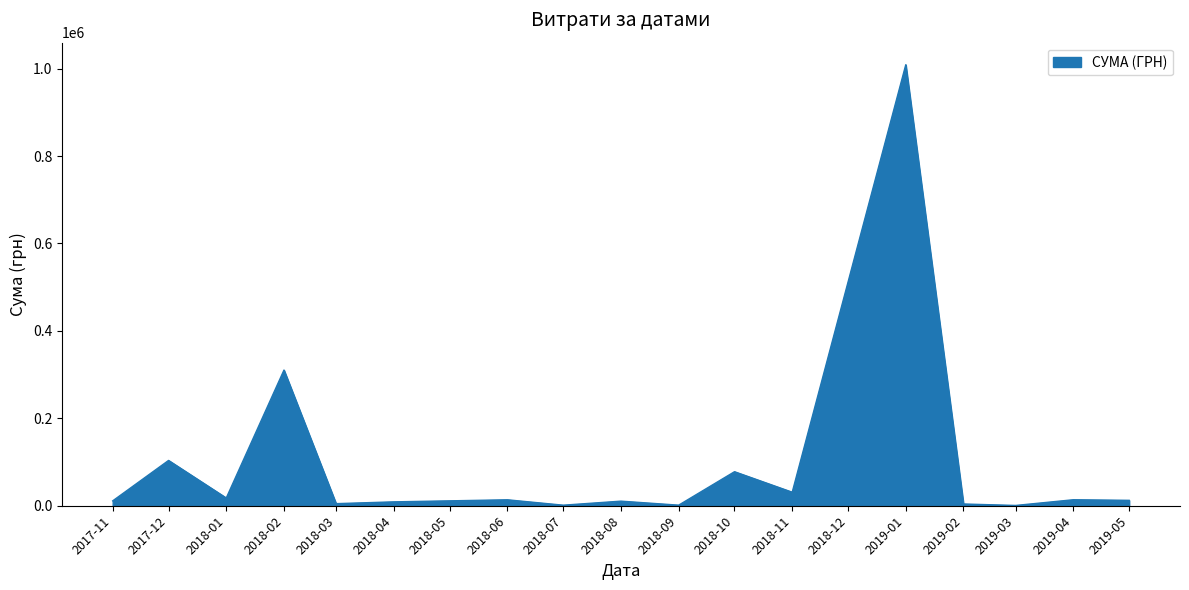

What is the maximum value shown in the chart?

1008881.5